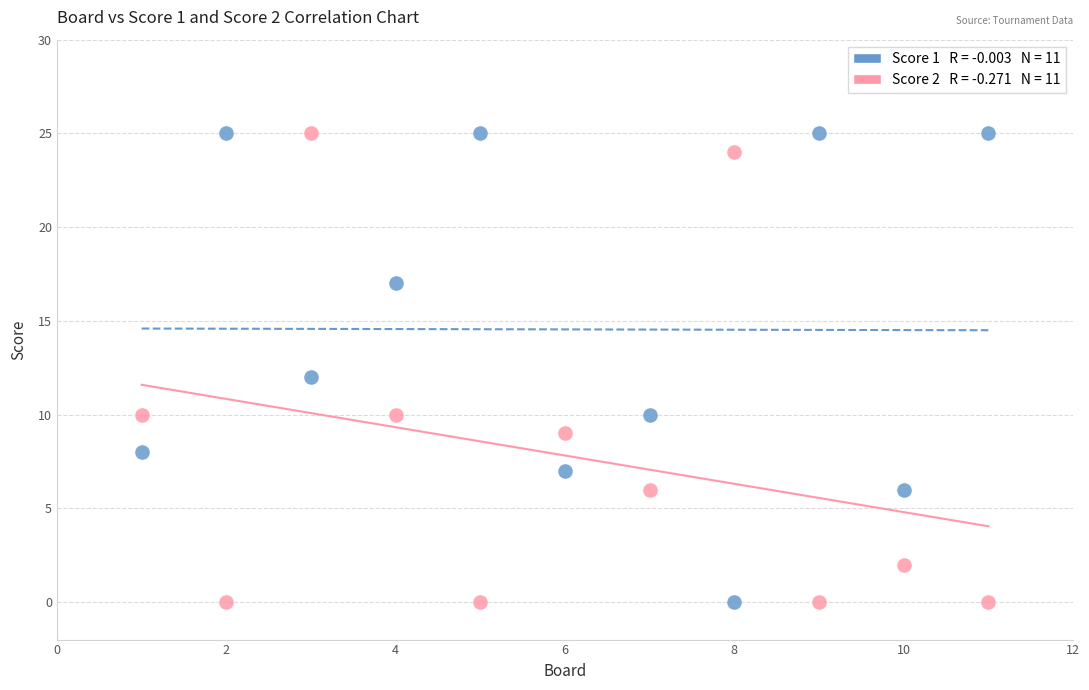

Across all data points, what is the range of X values (max minus min)?

10